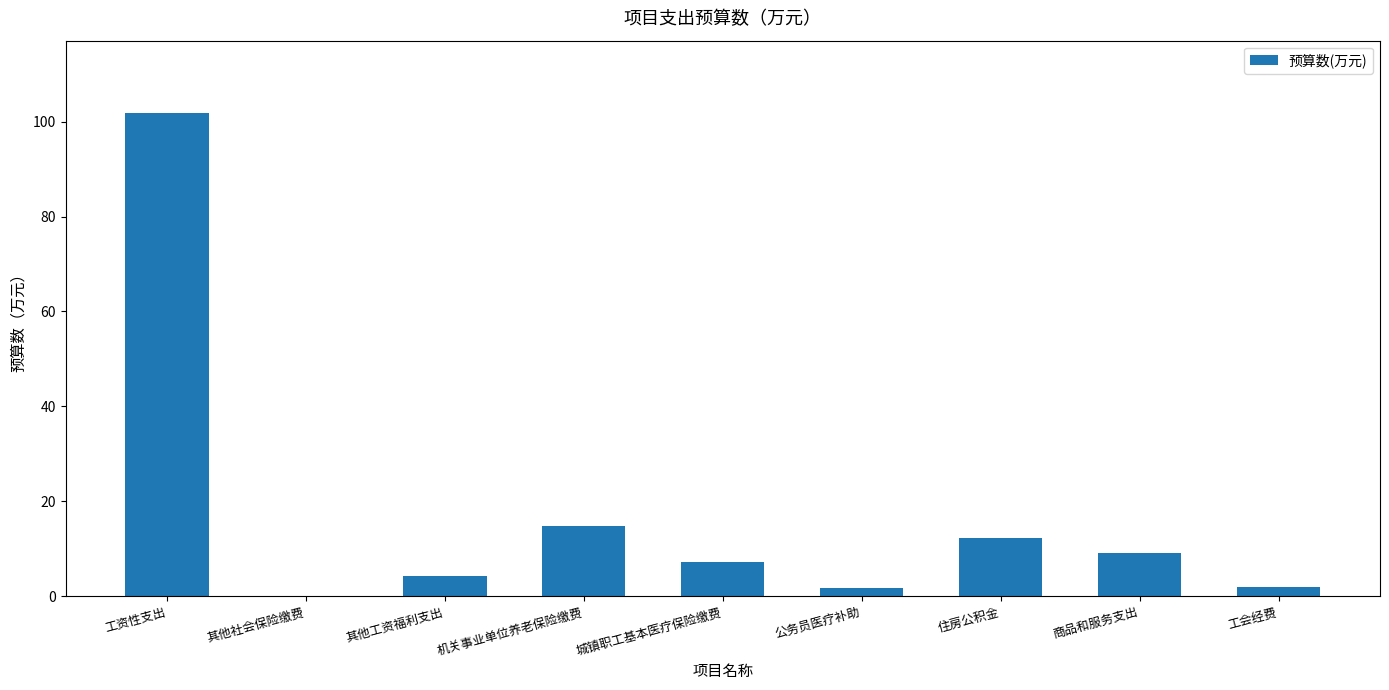

Which category has the highest value across all series?

工资性支出